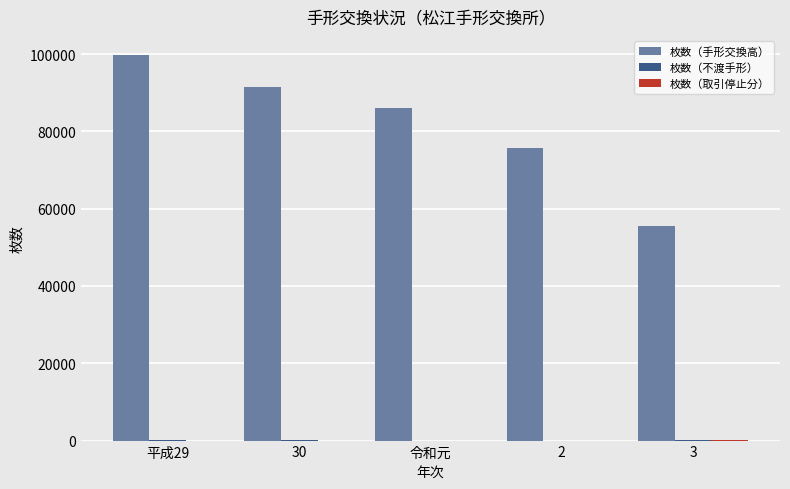

Which series has the largest range (max minus min)?

枚数（手形交換高）